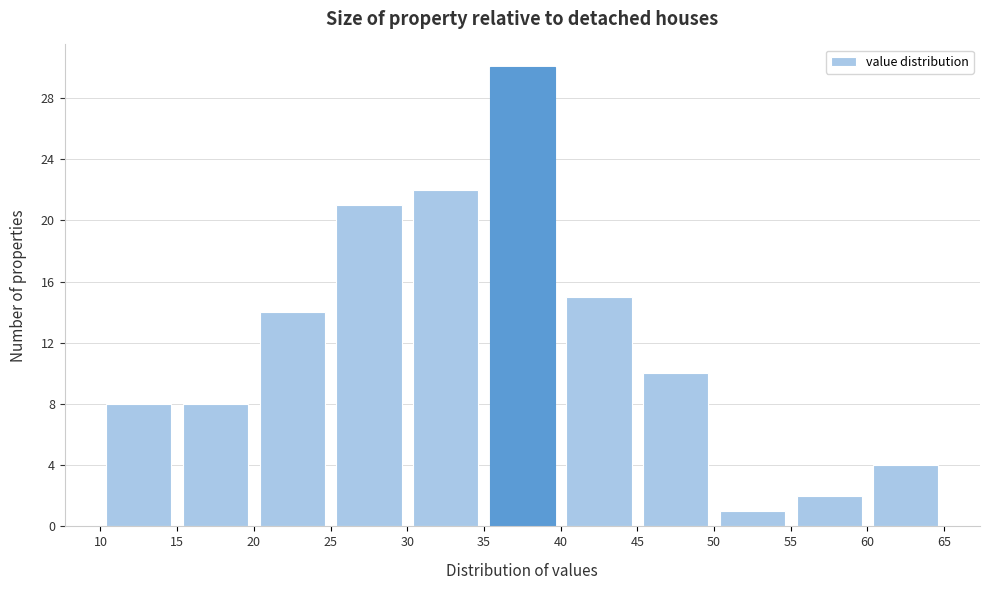

Over which range of the x-axis is the bar tallest?

35 to 40